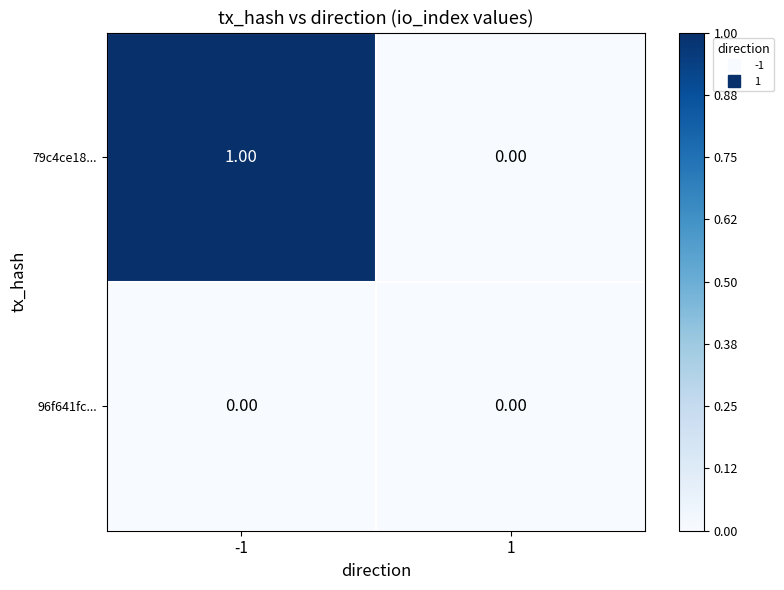

Which series has the largest total across all categories?

79c4ce18...